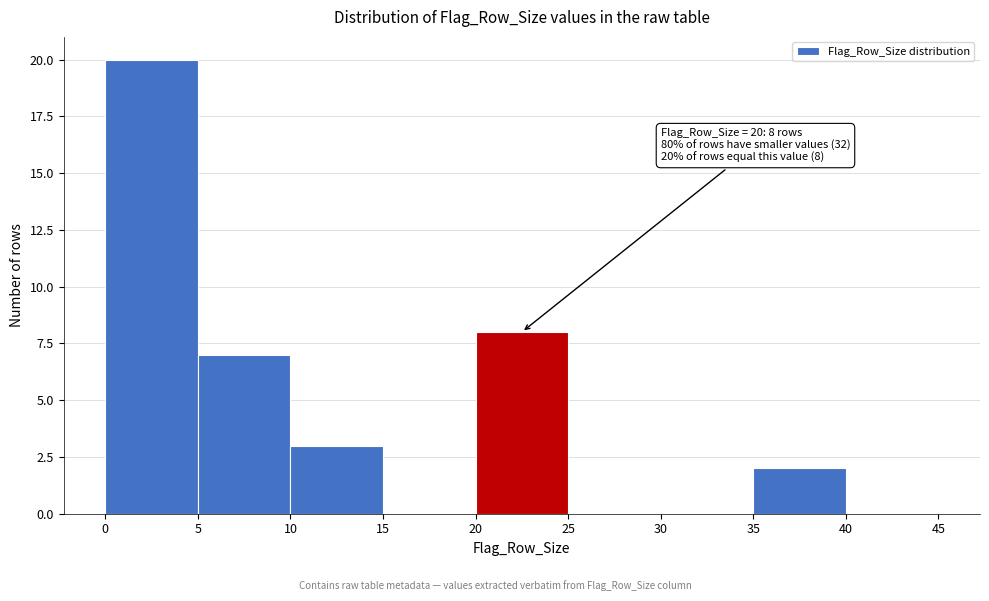

Which range on the x-axis has the tallest bar?

0 to 5